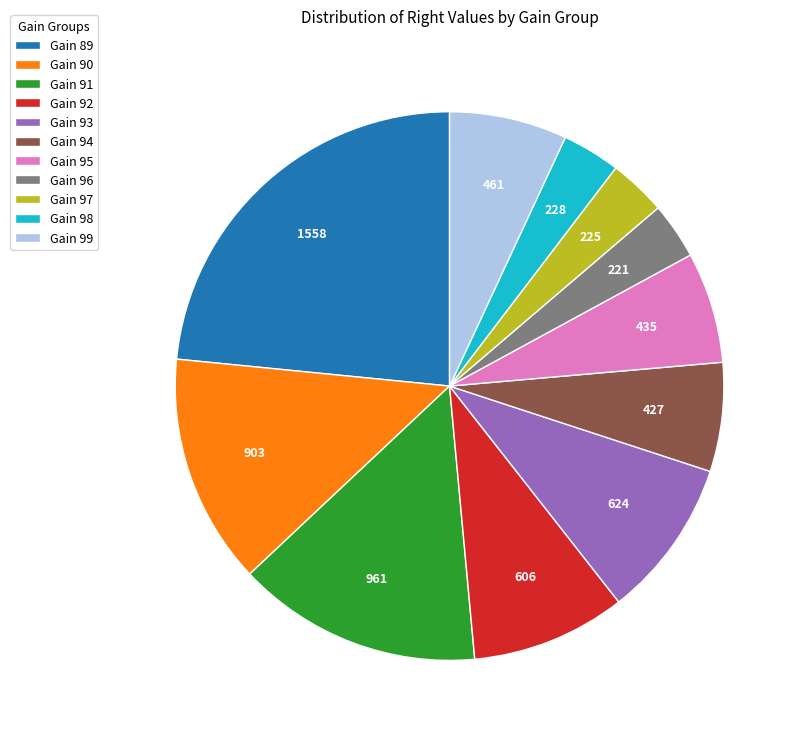

The Gain 94 slice represents 6% of the pie. True or false?

True